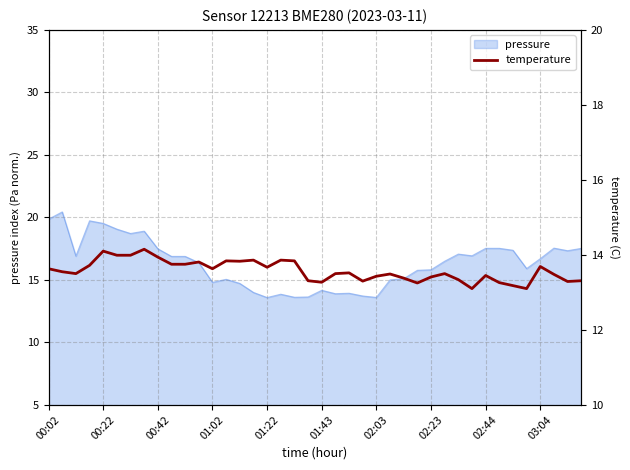

The value at 13 is 13.8. True or false?

True